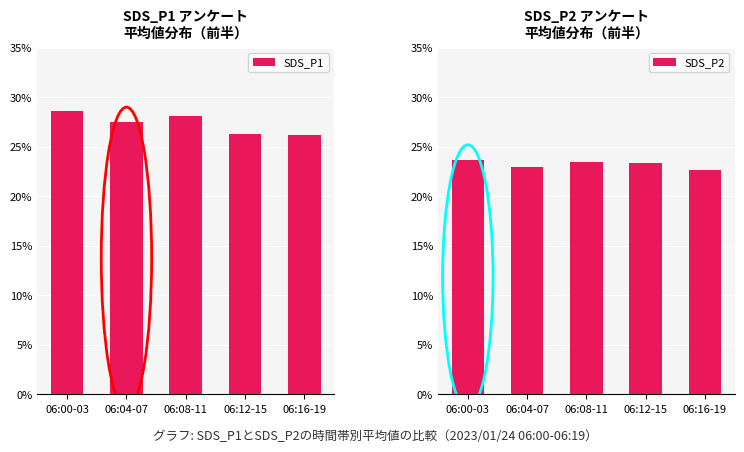

How many distinct data groups are displayed?

2